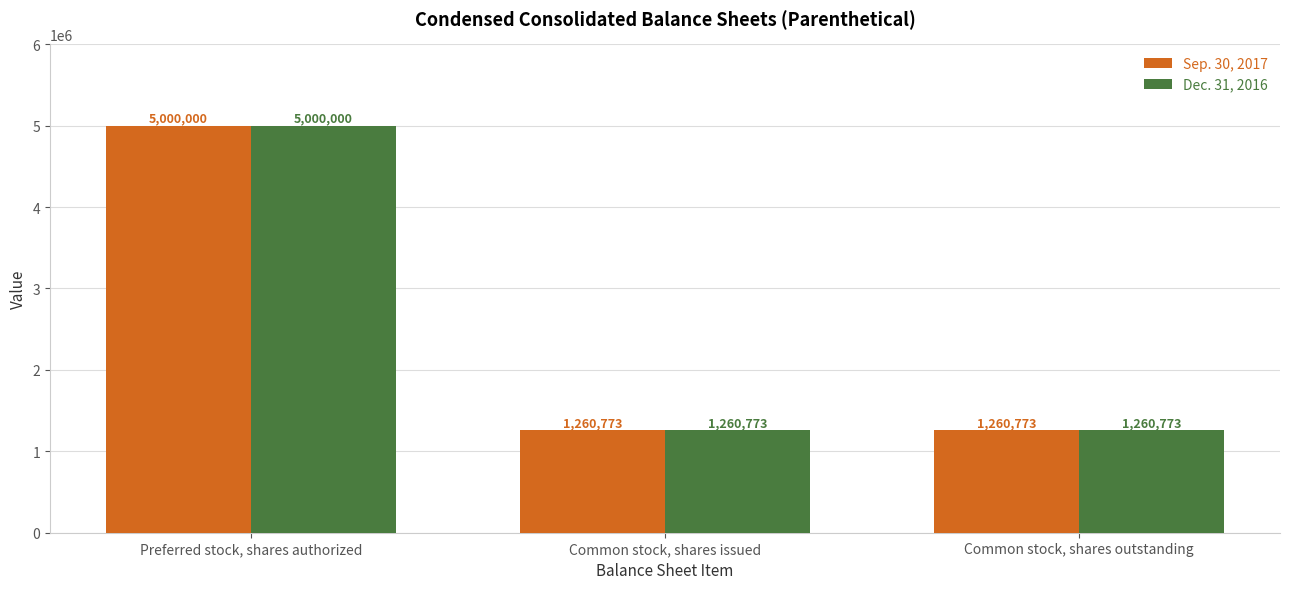

How many Dec. 31, 2016 values are between 1260773 and 5000000?

3